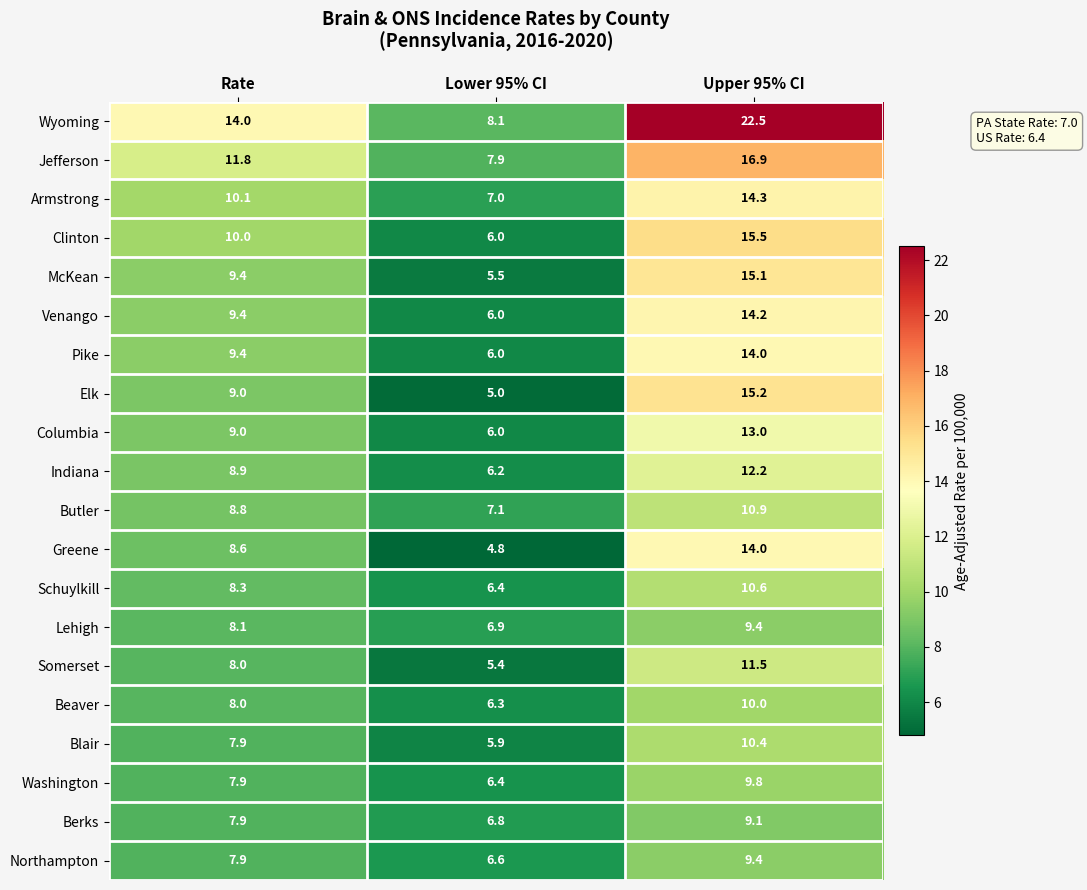

The Clinton series shows 25.9 at Upper 95% CI. True or false?

False